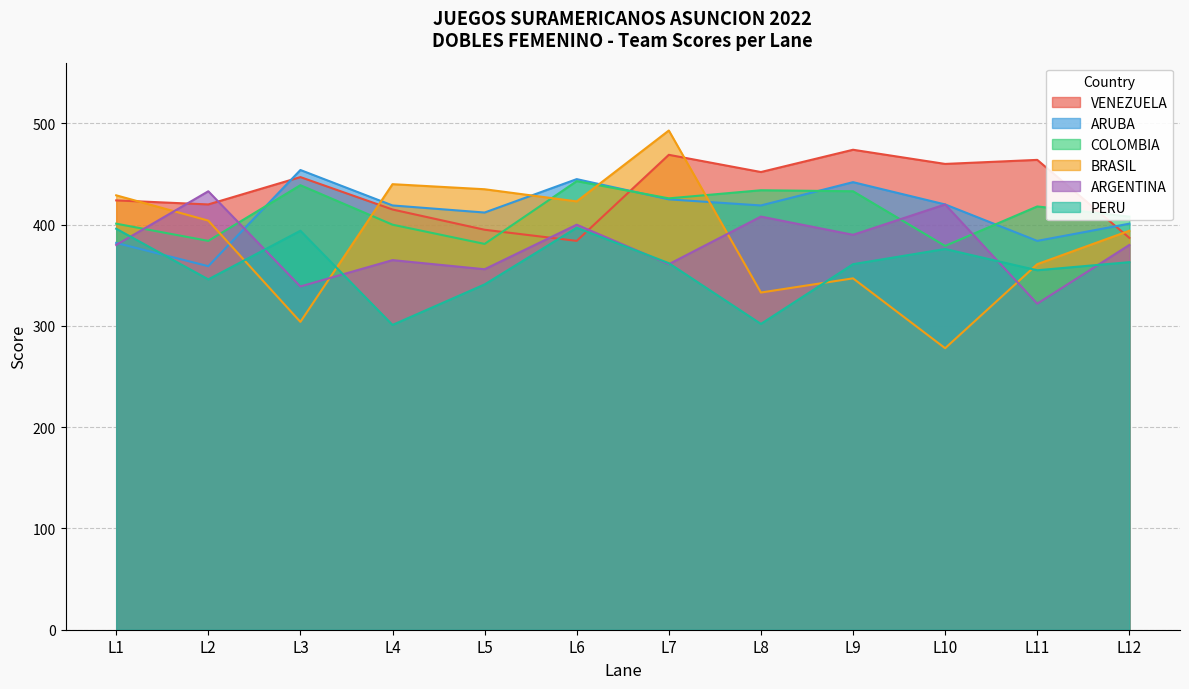

After their last crossing, which series has the higher values: ARGENTINA or COLOMBIA?

COLOMBIA